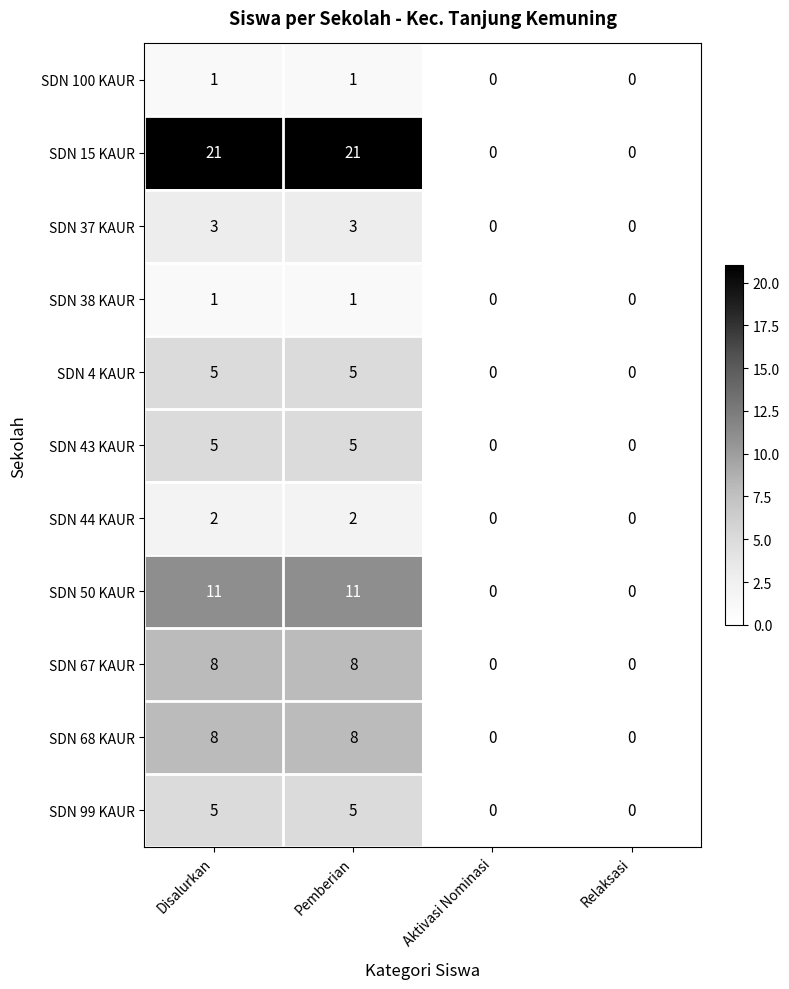

Count the SDN 37 KAUR values in the range 0 to 3.

4